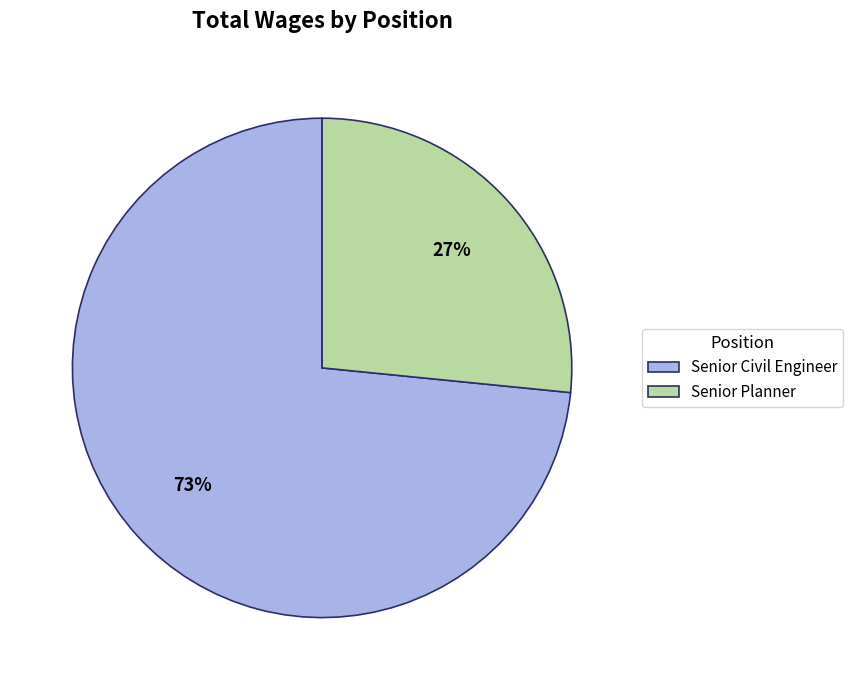

Rank the categories by value from lowest to highest.

Senior Planner, Senior Civil Engineer